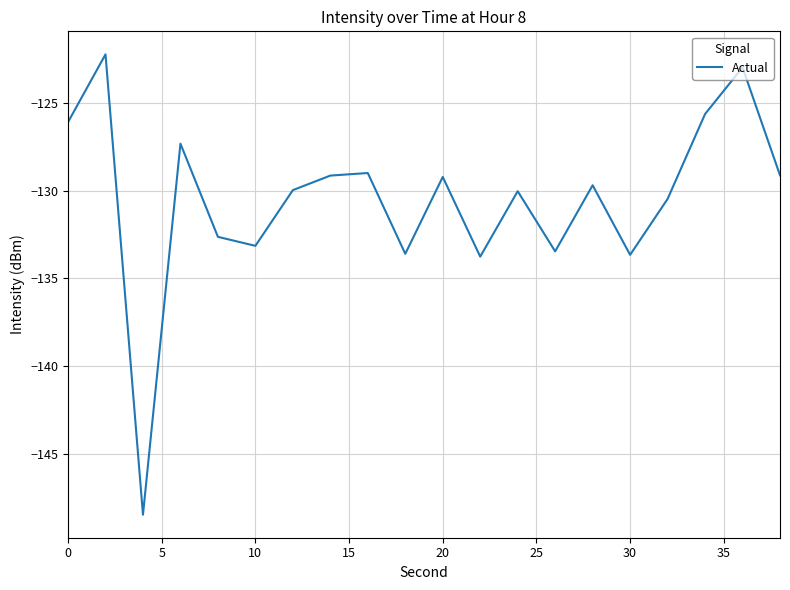

What is the smallest value displayed?

-148.4